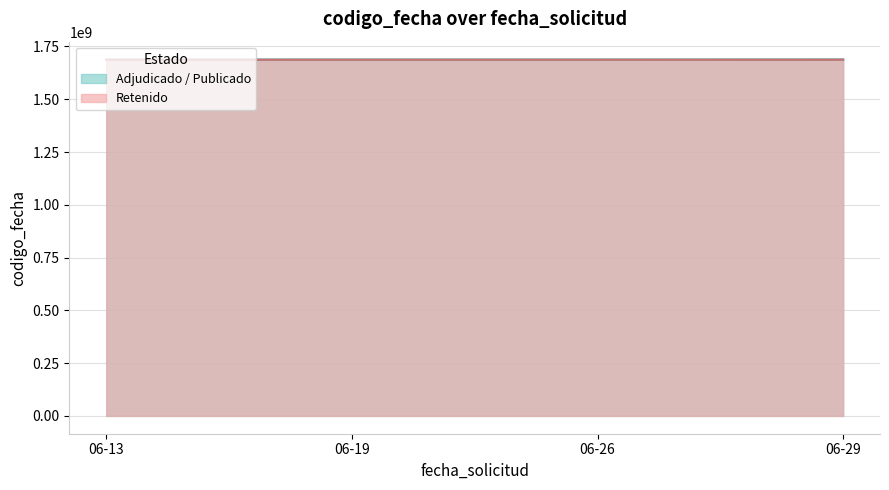

Reading left to right, list all the values displayed in this chart.

1688400227	1687966593	1687449301	1686906232